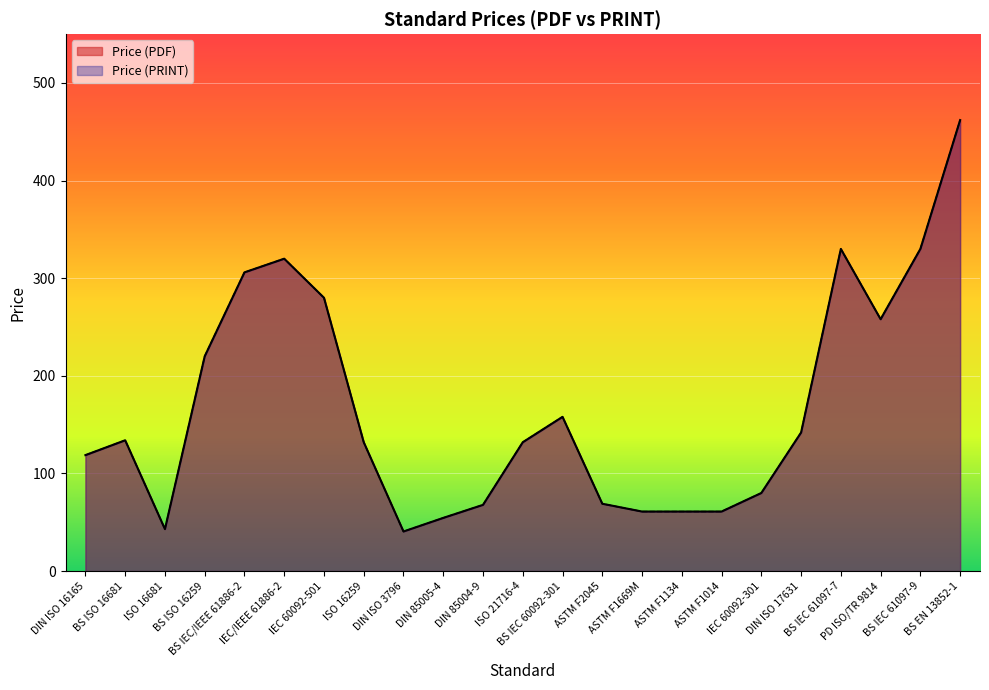

What is the difference between the second highest and second lowest values in the Price (PRINT) series?

287.0